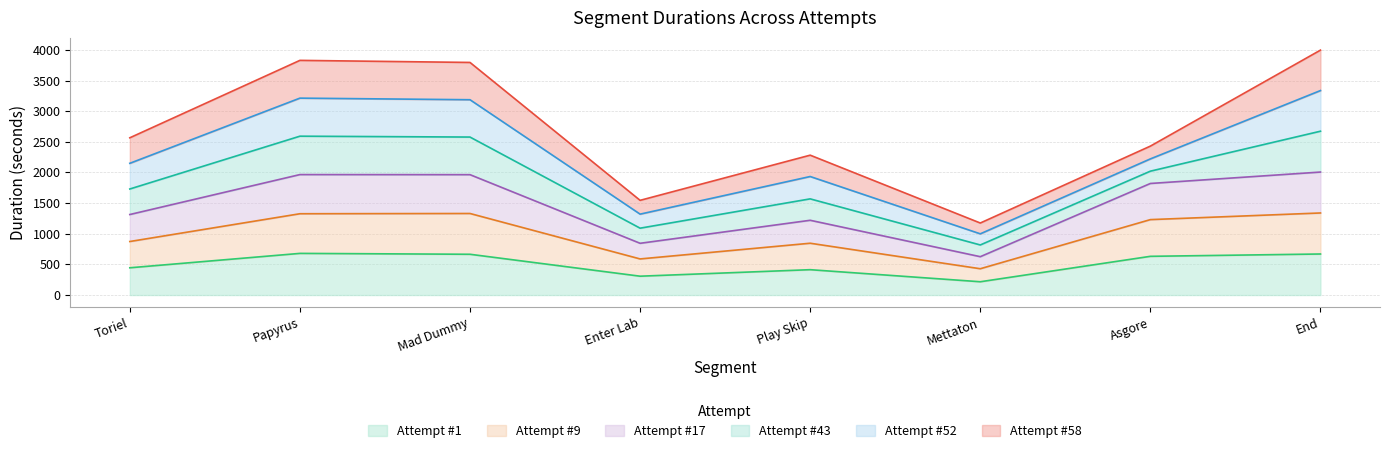

True or false: Attempt #1 has a value of 665.4 at Mad Dummy.

True